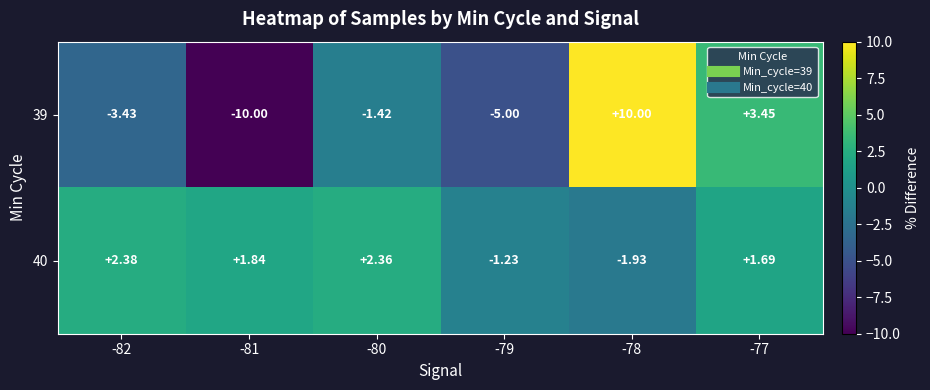

Between -81 and -79, which series saw the biggest shift?

39